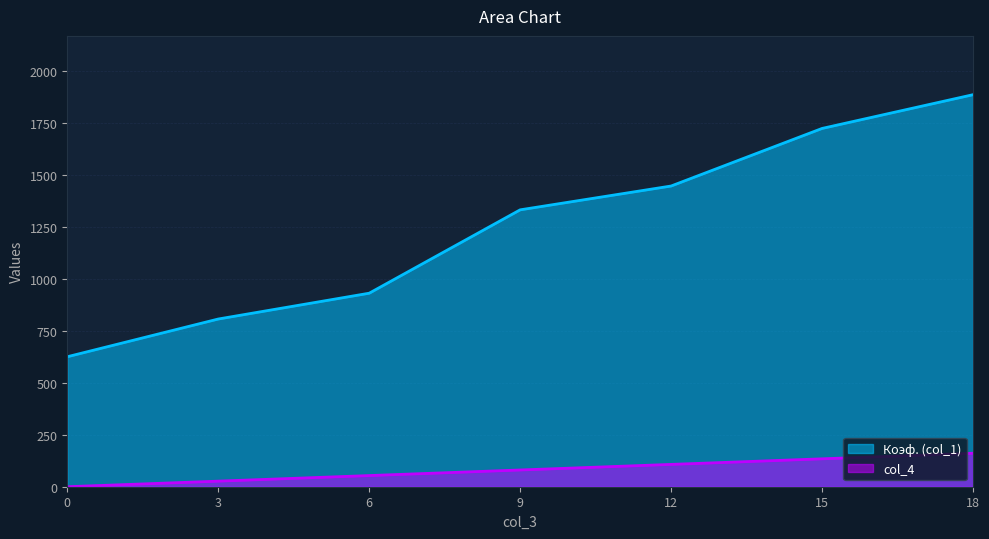

Rank the series by their maximum value, from lowest to highest.

col_4, Коэф. (col_1)